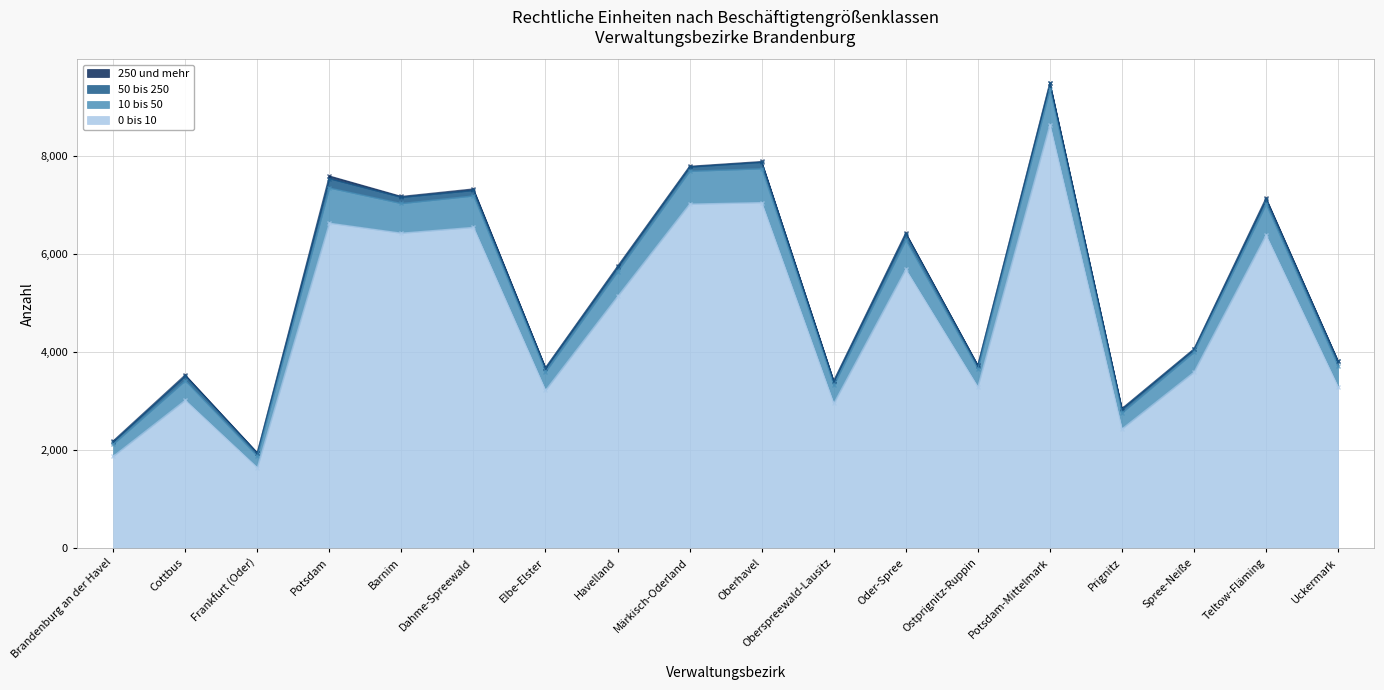

In 10 bis 50, how many points are higher than both neighbors (excluding endpoints)?

7